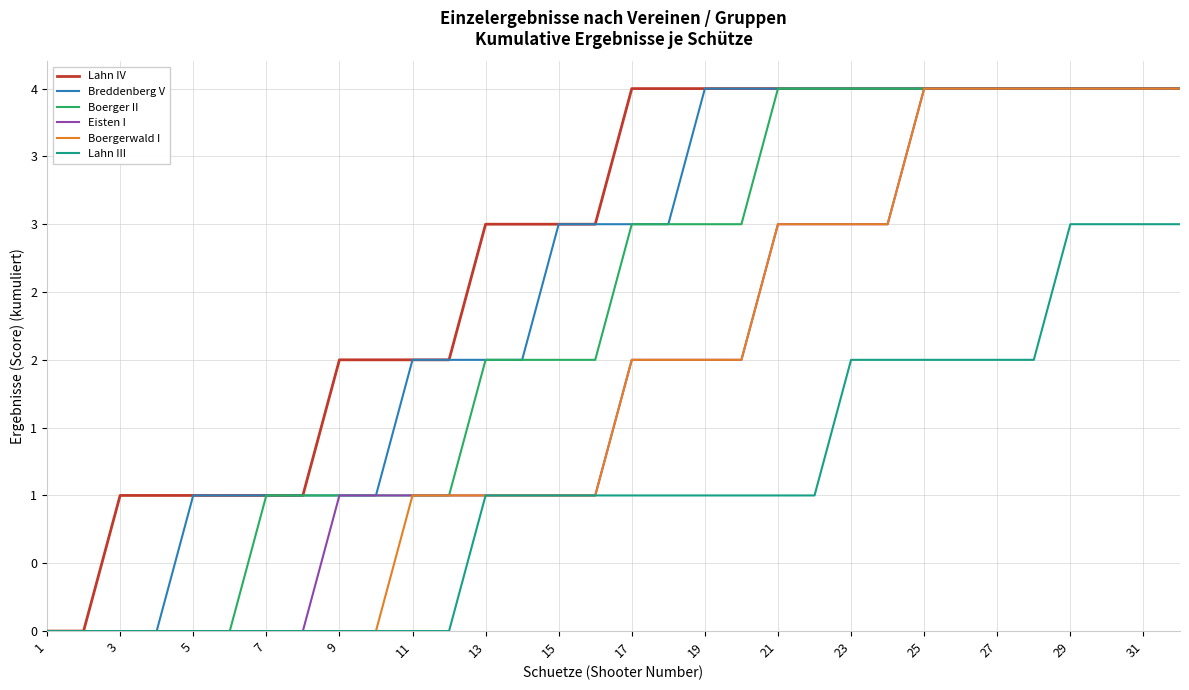

Does the chart display data point markers on the line(s)?

No